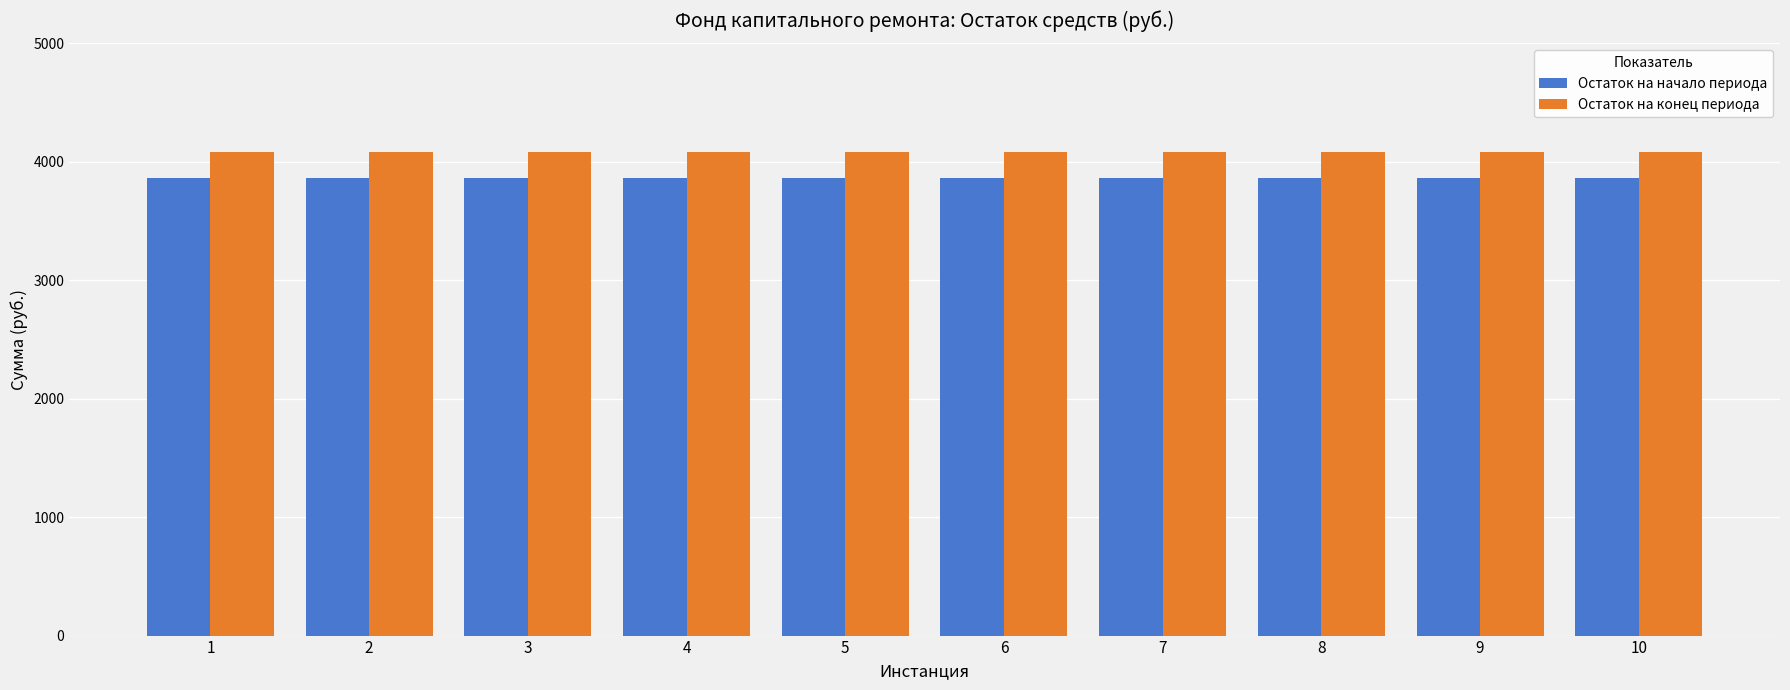

At how many categories does at least one series exceed 3901?

10